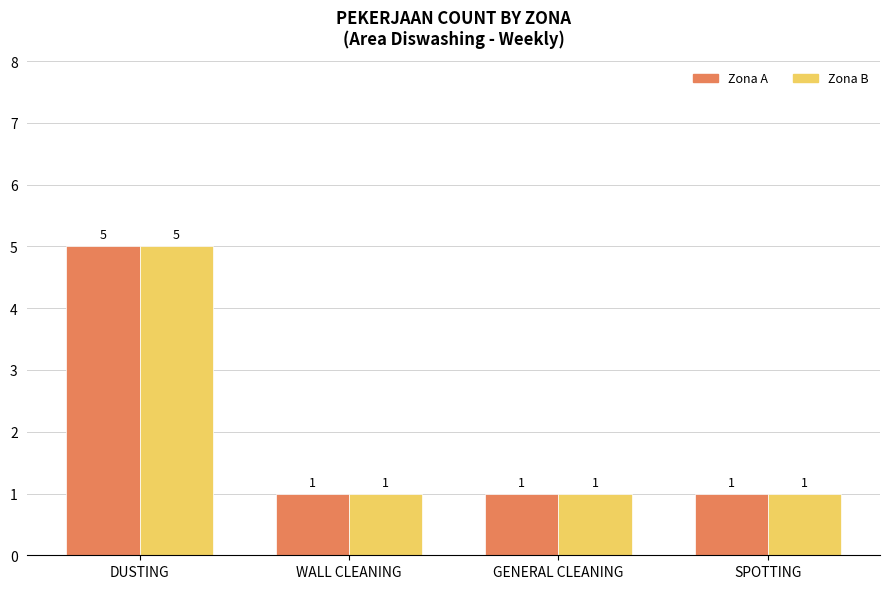

Which category has the highest value in the Zona A series?

DUSTING